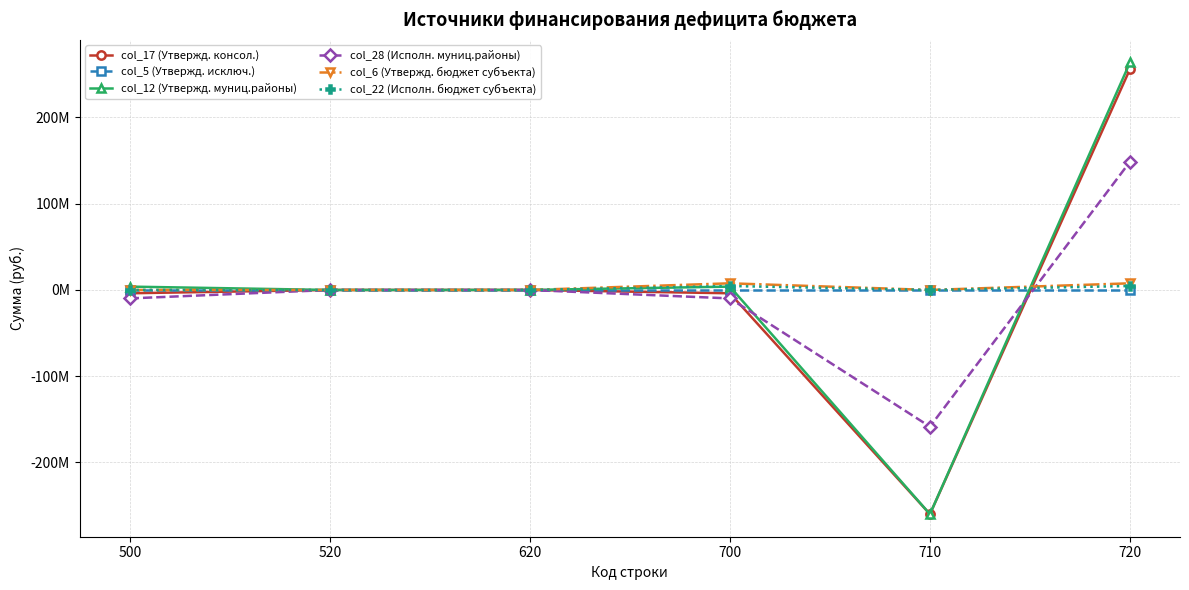

The col_22 (Исполн. бюджет субъекта) series shows 4596847.3 at 720. True or false?

True